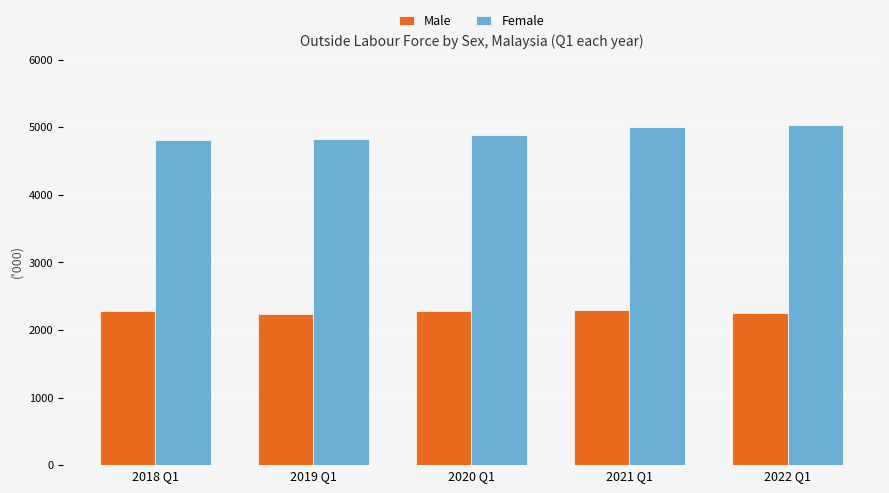

How many groups of bars are there?

5